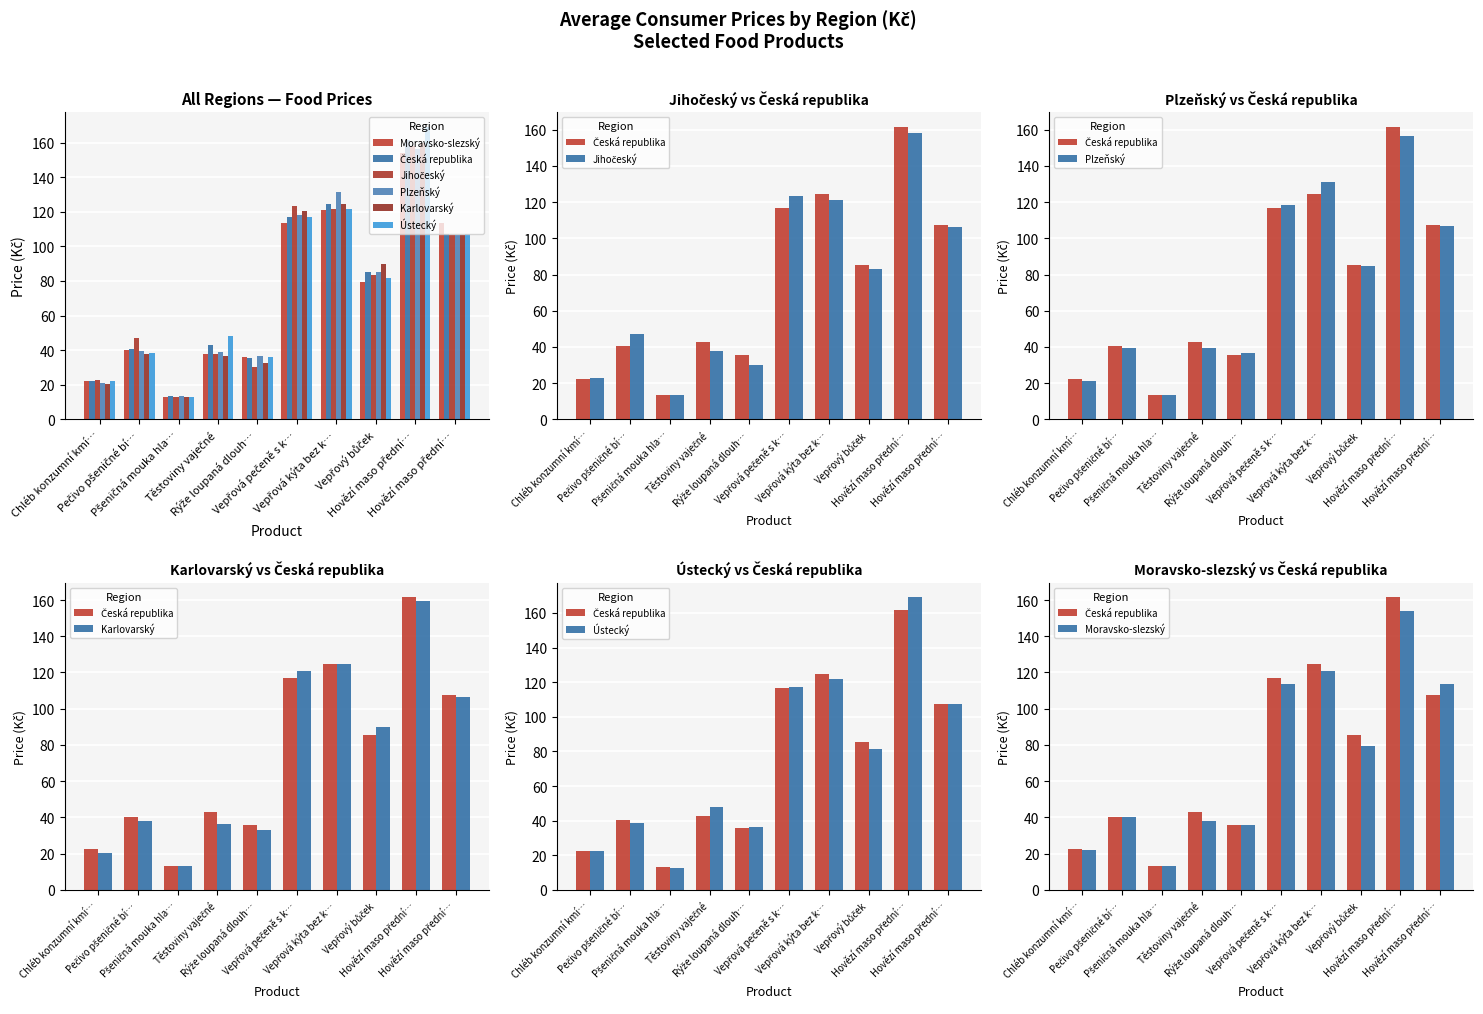

Between Těstoviny vaječné and Chléb konzumní kmí…, which is larger?

Těstoviny vaječné